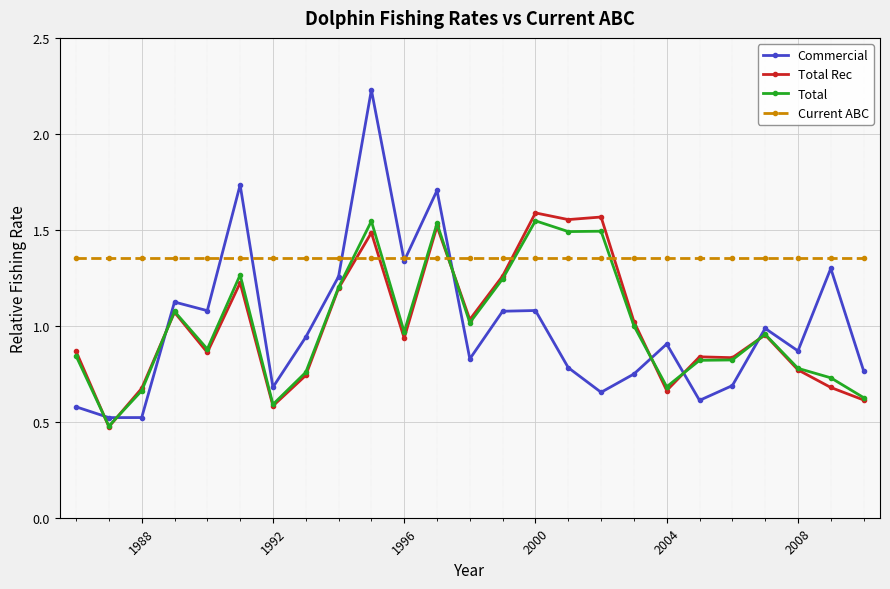

How many interior local peaks does the Commercial series have?

8